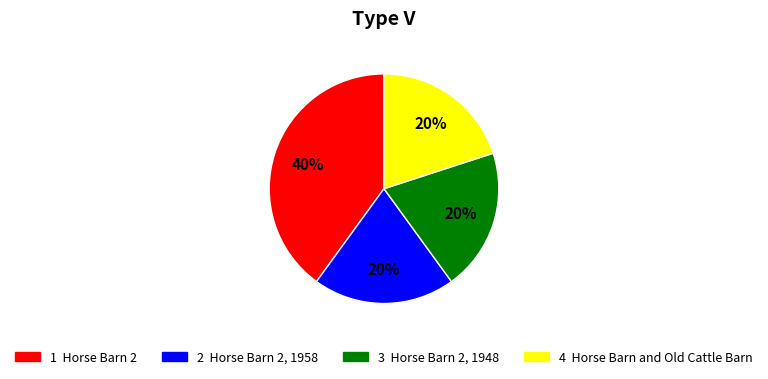

Is there a majority slice in this chart?

No